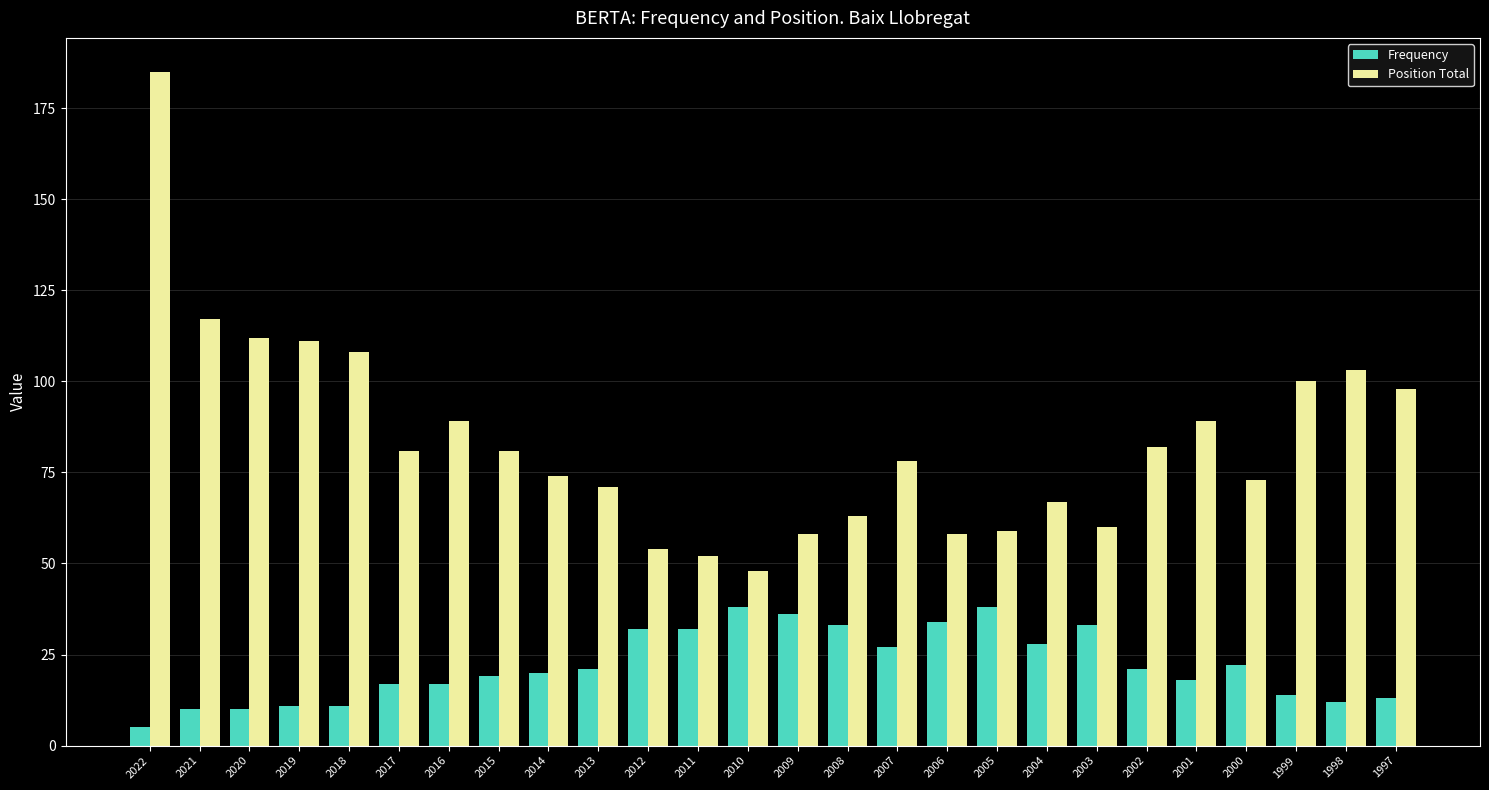

Between 2019 and 2004, which series saw the biggest shift?

Position Total